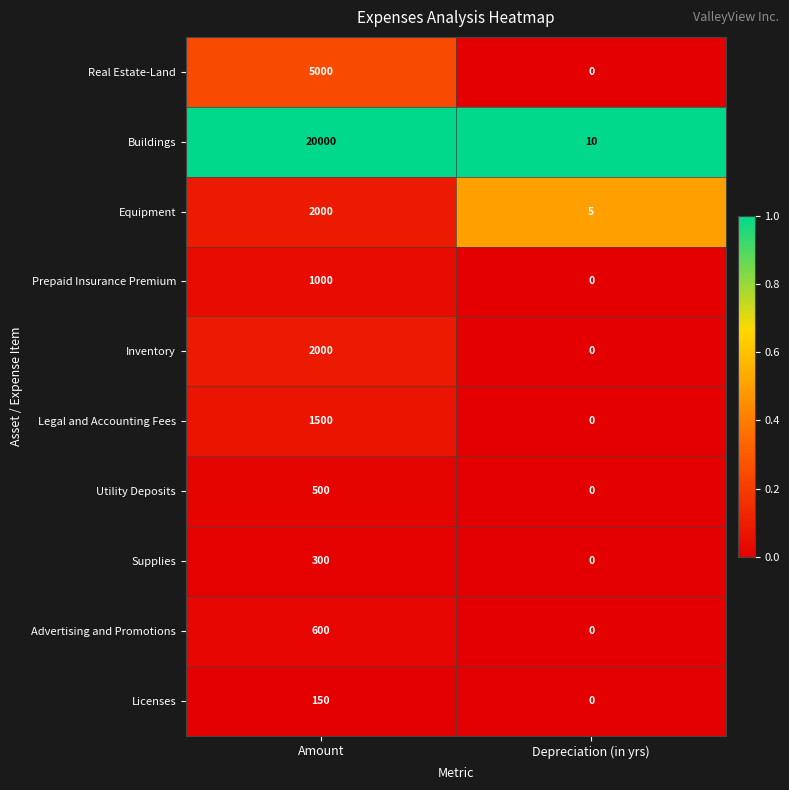

How many categories are shown in the chart?

2